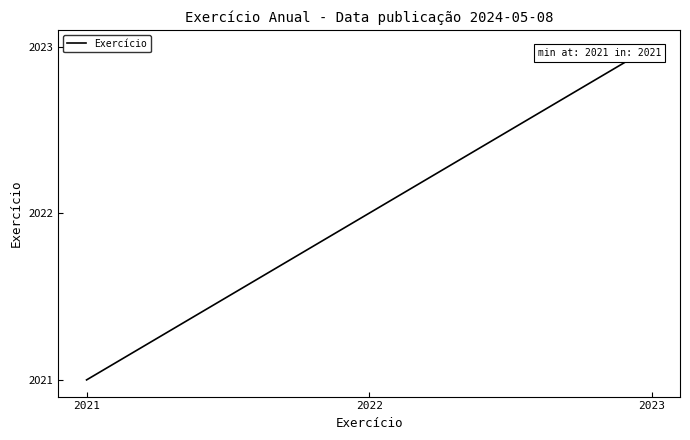

How many lines are shown in the chart?

1